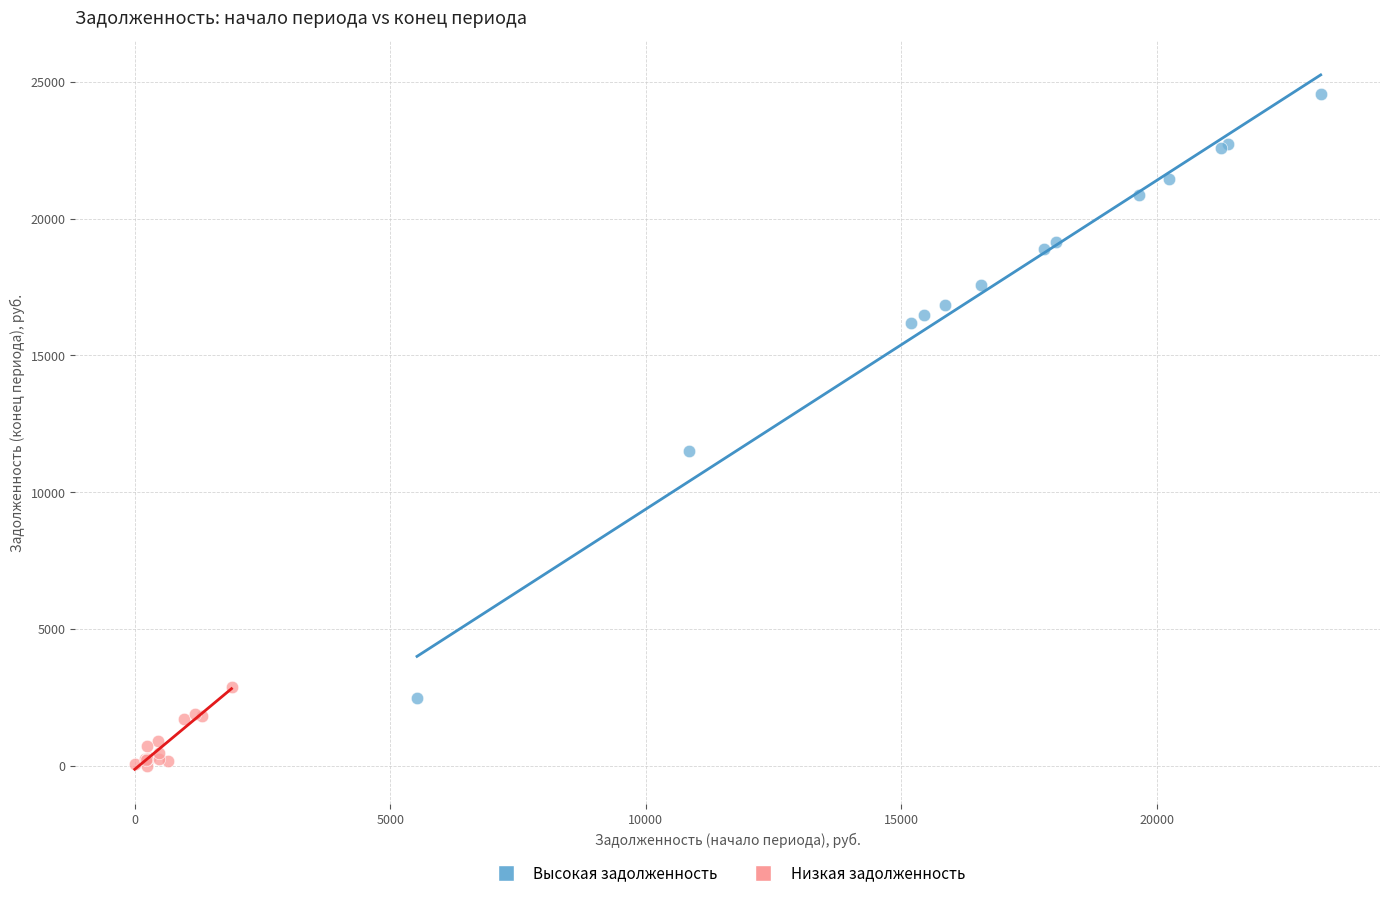

Which series reaches the maximum Y coordinate?

Высокая задолженность